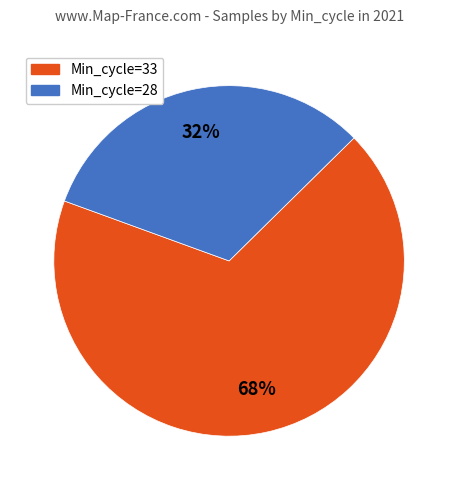

What is the ratio of the value at Min_cycle=28 to the value at Min_cycle=33?

0.5